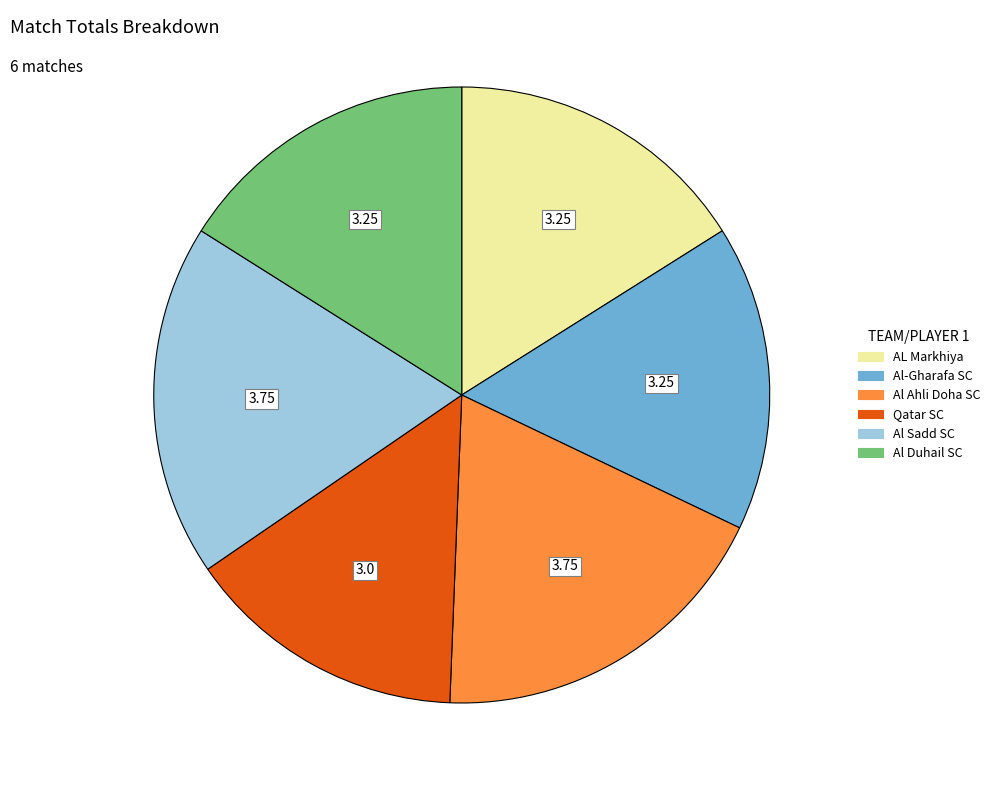

The Qatar SC slice represents 21% of the pie. True or false?

False